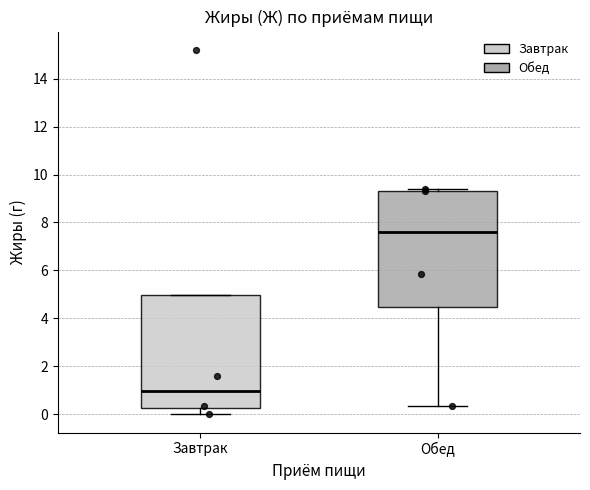

Where is the lower edge of the box for Обед on the y-axis? The values are not printed on the chart, so give them approximately, as read against the axis.

4.4